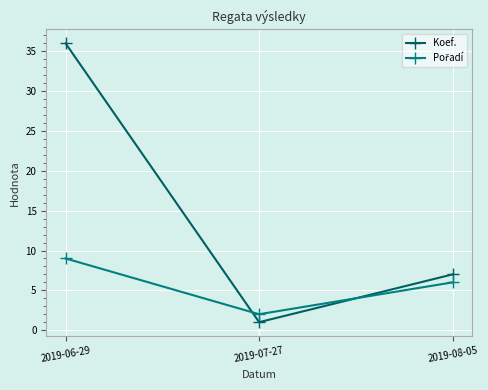

What value does the Koef. series have at 2019-08-05, to the nearest 10?

10